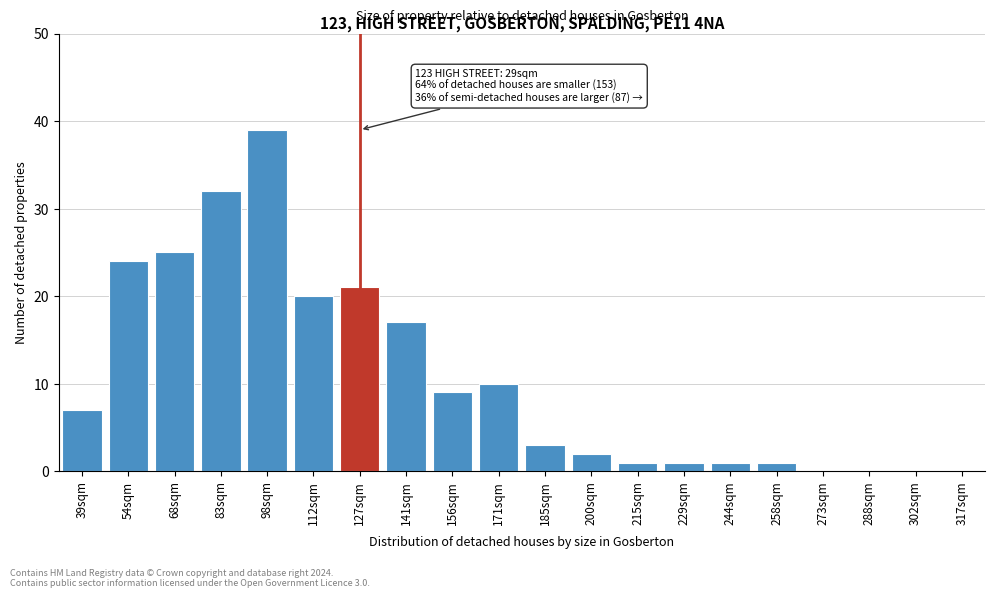

Reading left to right, extract all data points from this chart.

39sqm=7	54sqm=24	68sqm=25	83sqm=32	98sqm=39	112sqm=20	127sqm=21	141sqm=17	156sqm=9	171sqm=10	185sqm=3	200sqm=2	215sqm=1	229sqm=1	244sqm=1	258sqm=1	273sqm=0	288sqm=0	302sqm=0	317sqm=0